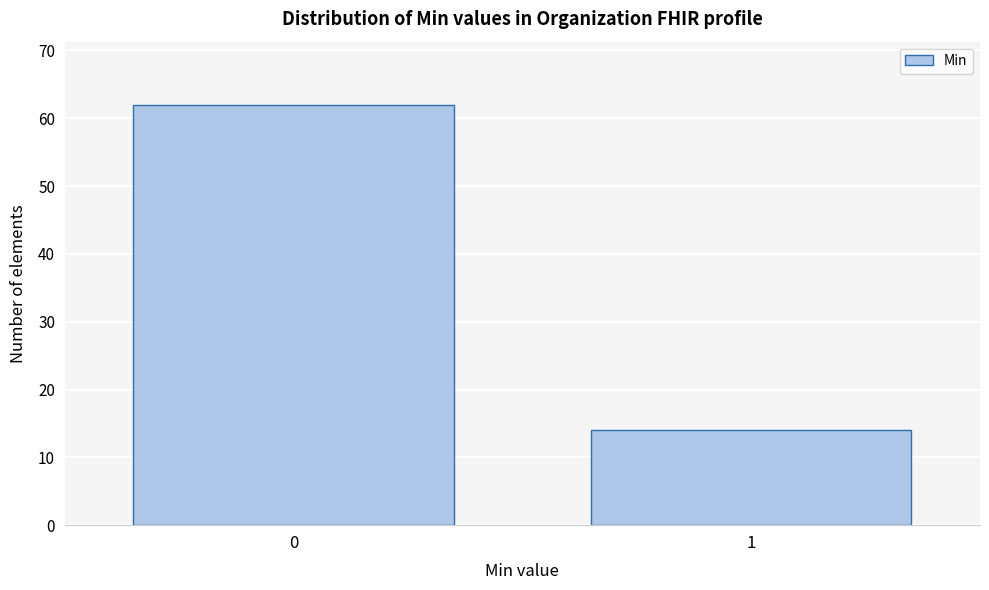

Reading right to left, what are all the values shown in this chart?

14	62